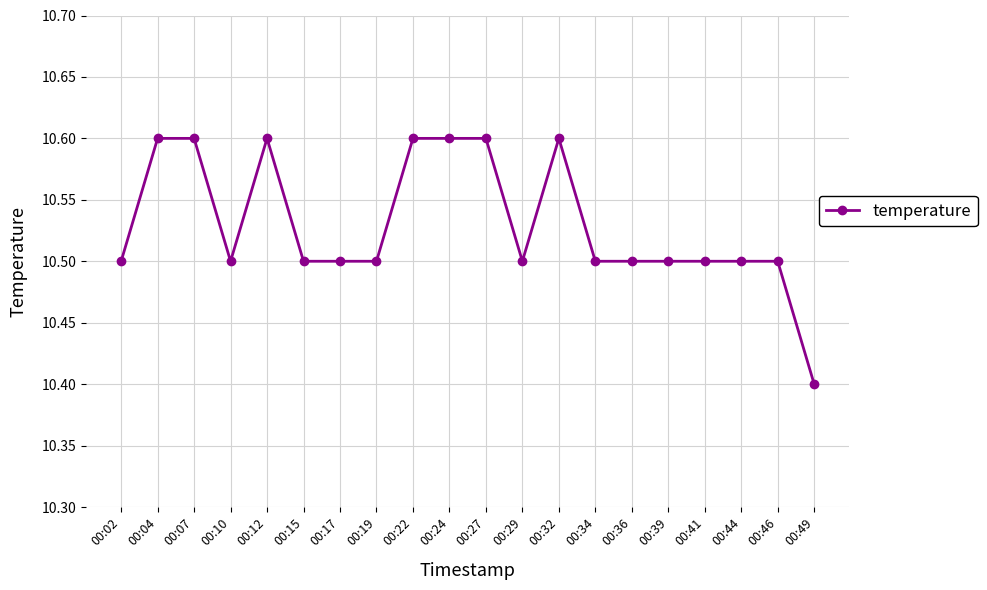

True or false: the data shows 10.5 at 00:17.

True